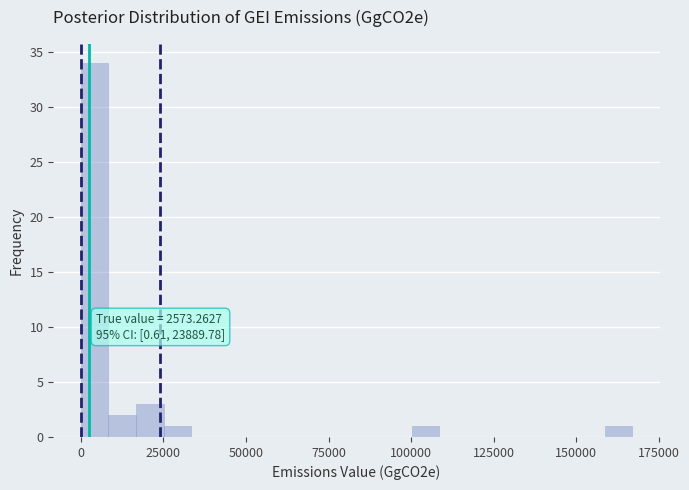

Around what value on the x-axis is the tallest bar? Give the approximate position of its centre, as read against the axis.

5000